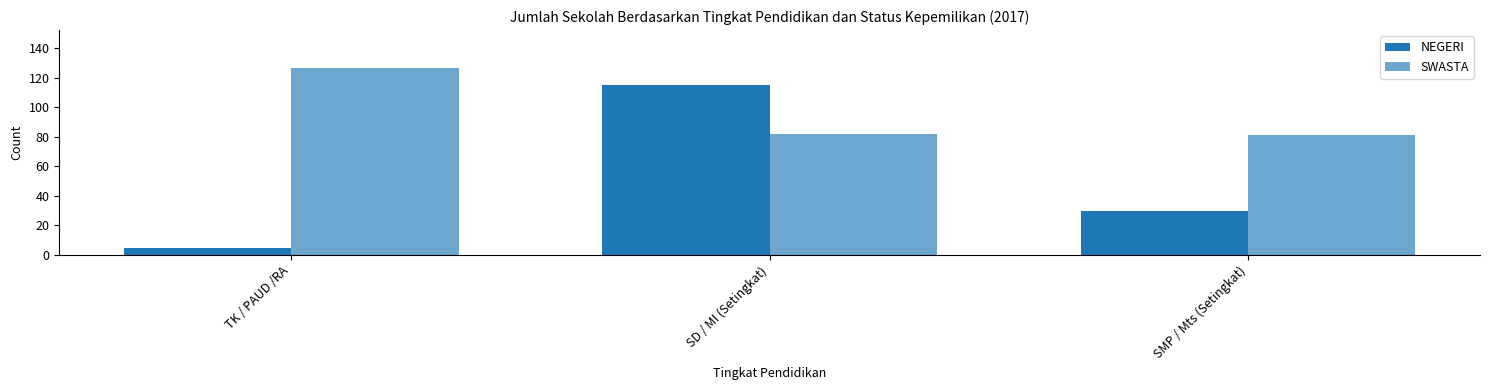

Which series has the widest spread of values?

NEGERI